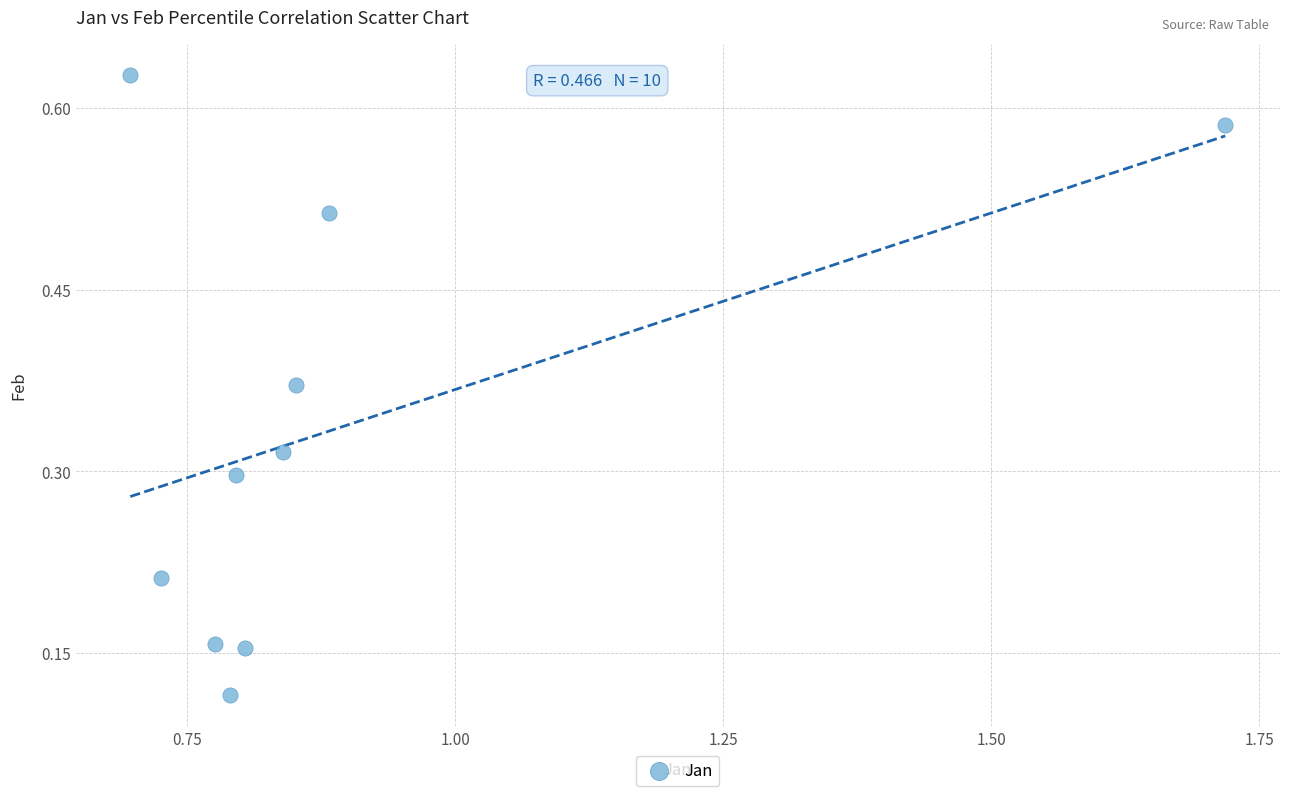

What is the average X value?

0.9